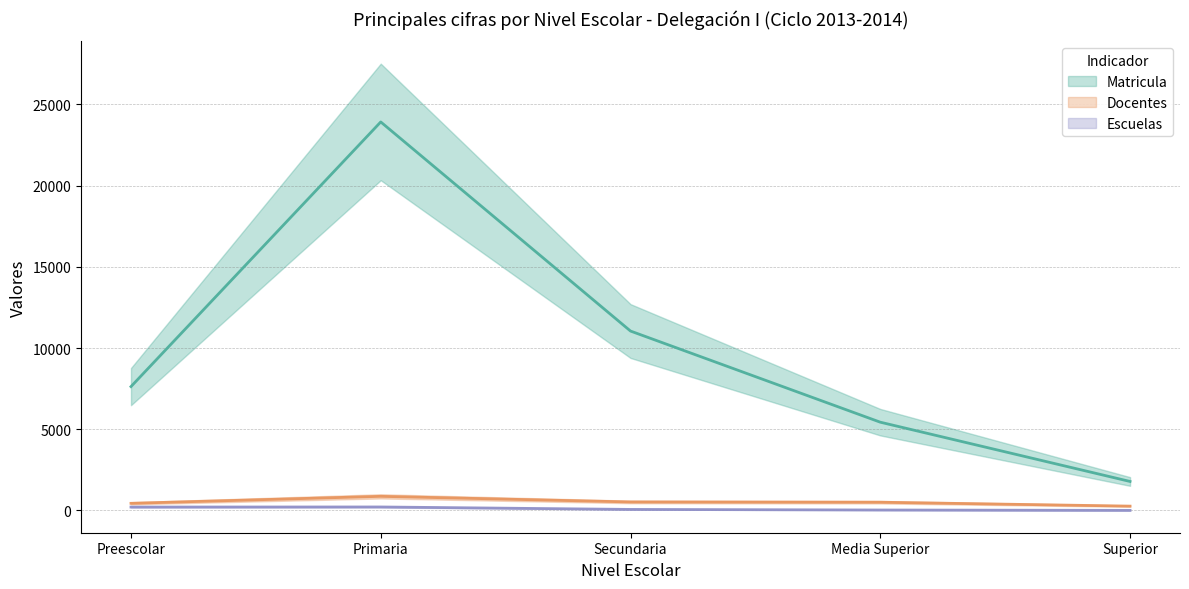

What are all the series names shown in the legend?

Matricula, Docentes, Escuelas